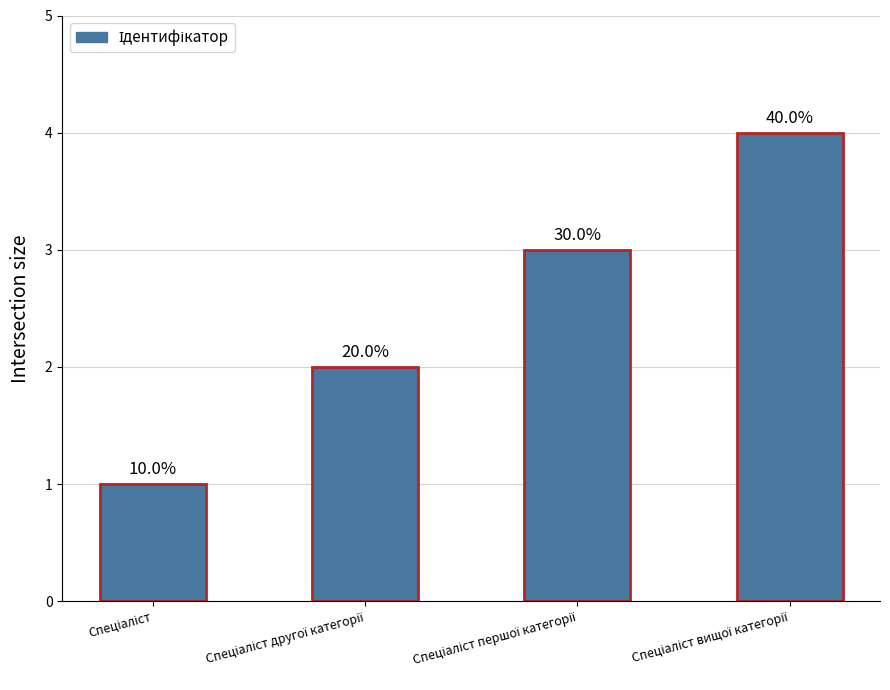

Where does the data first go above 3?

Спеціаліст вищої категорії